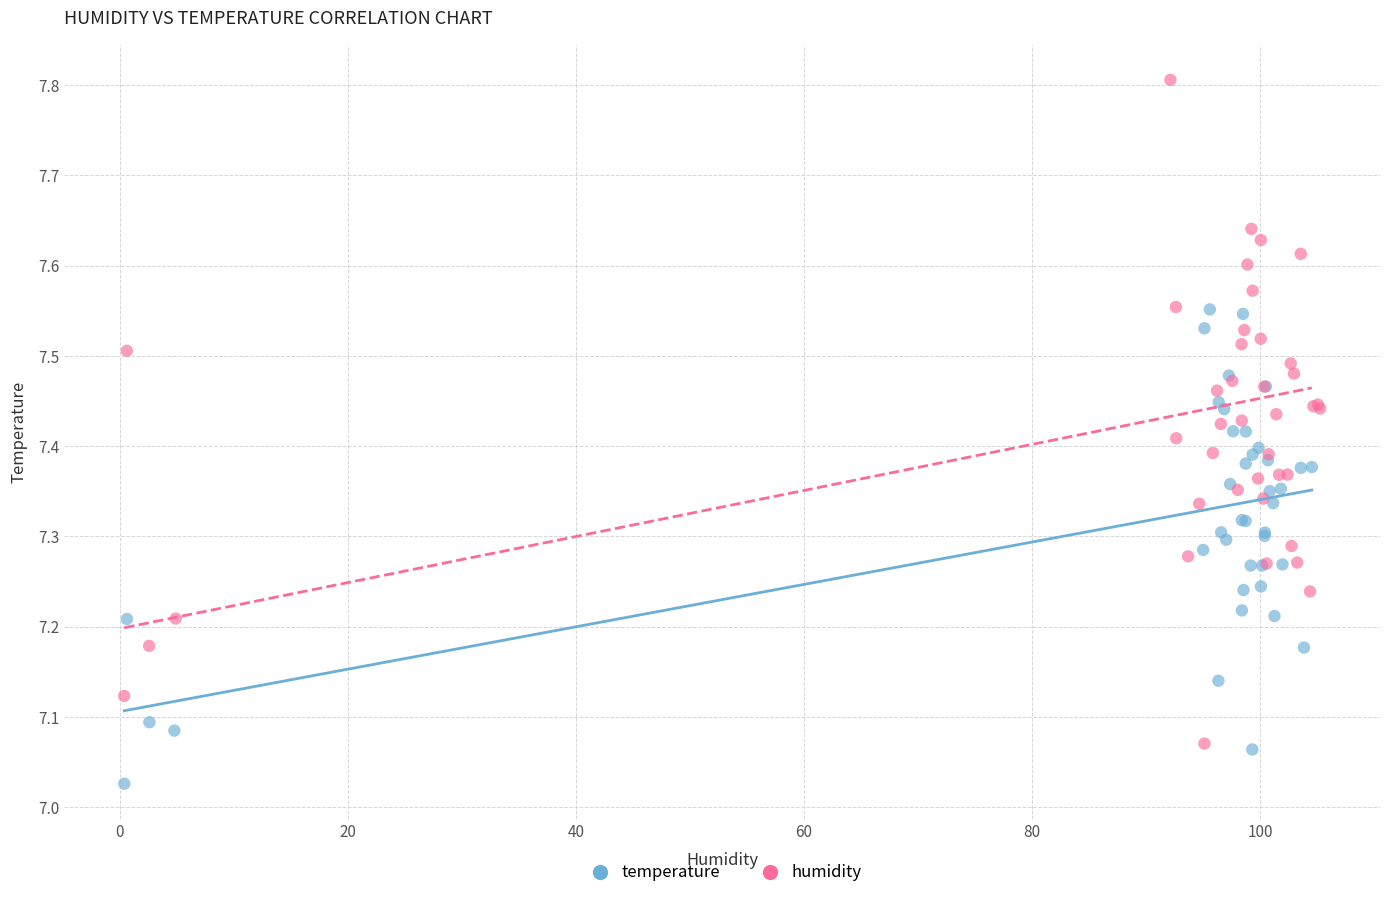

Which series has the largest Y range (max minus min)?

humidity